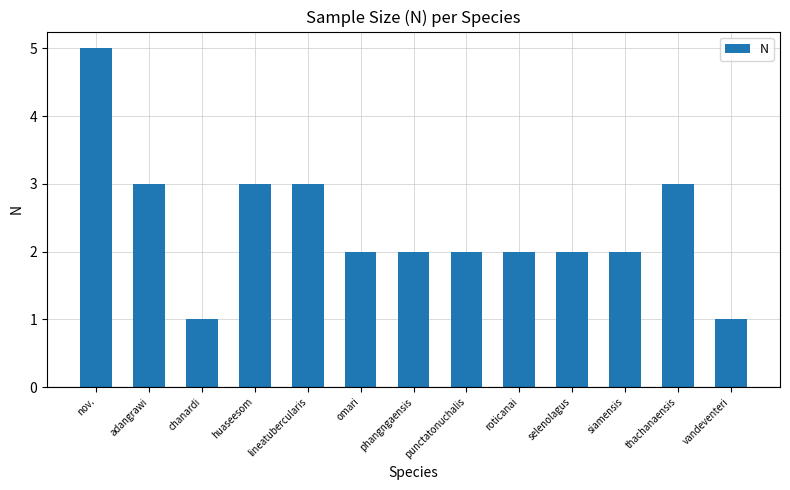

What is the label of the 7th bar from the right?

phangngaensis